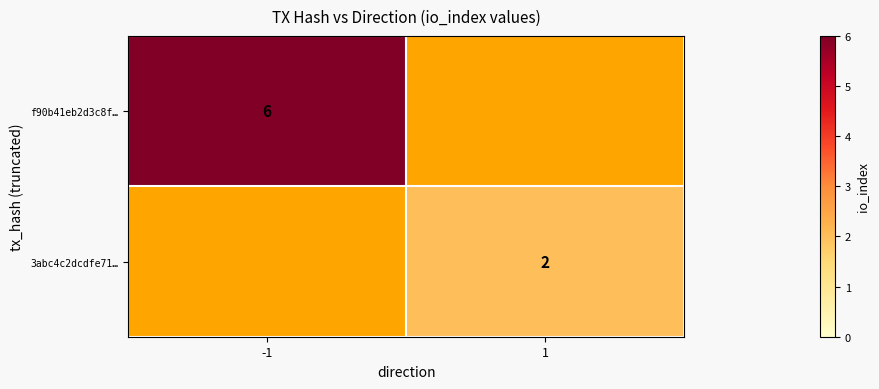

Which label corresponds to the largest value in the chart?

-1